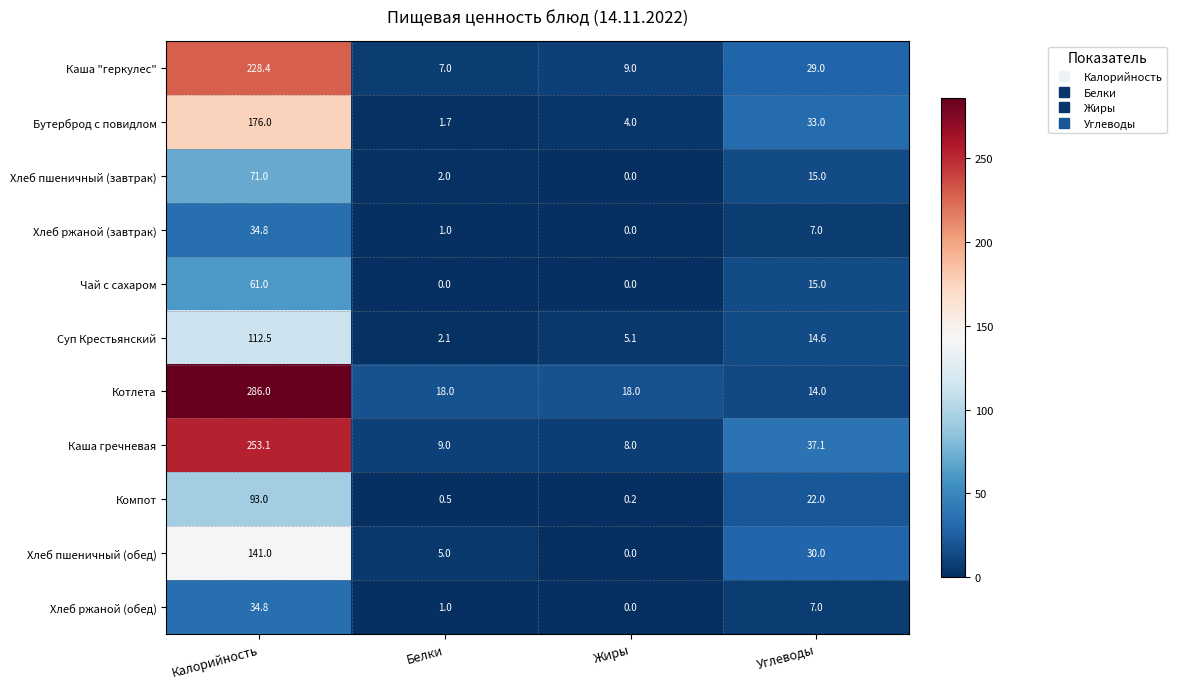

Count the number of categories in the chart.

4